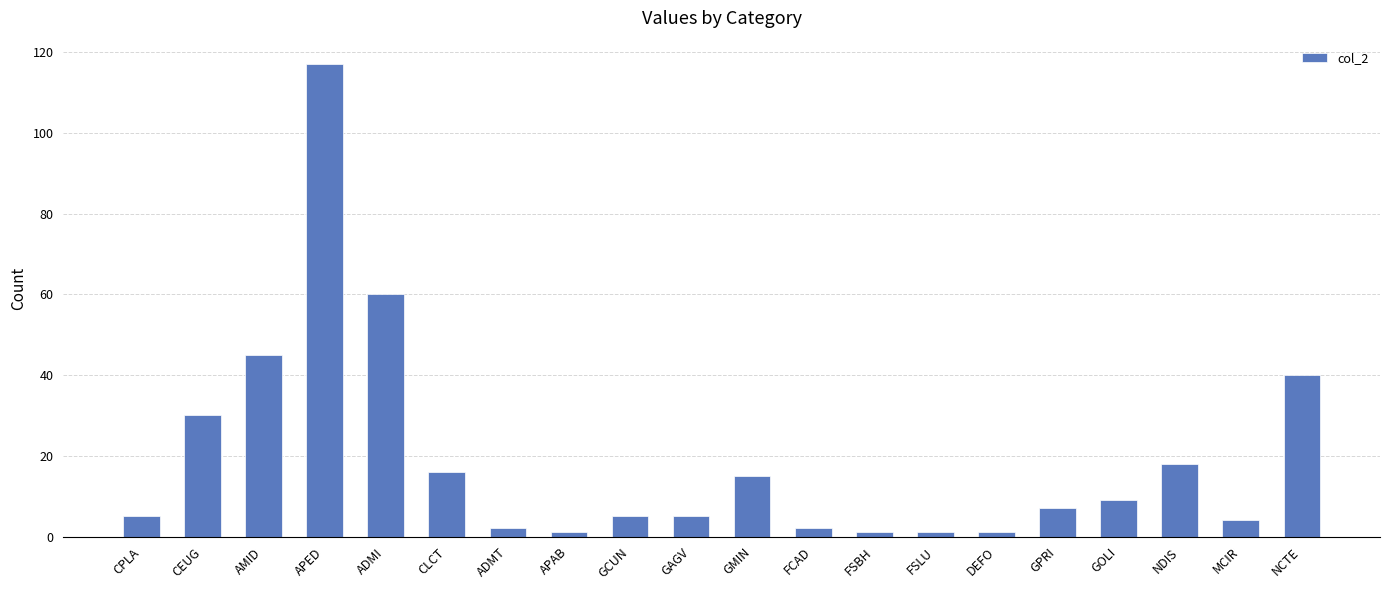

What is the smallest value displayed?

1